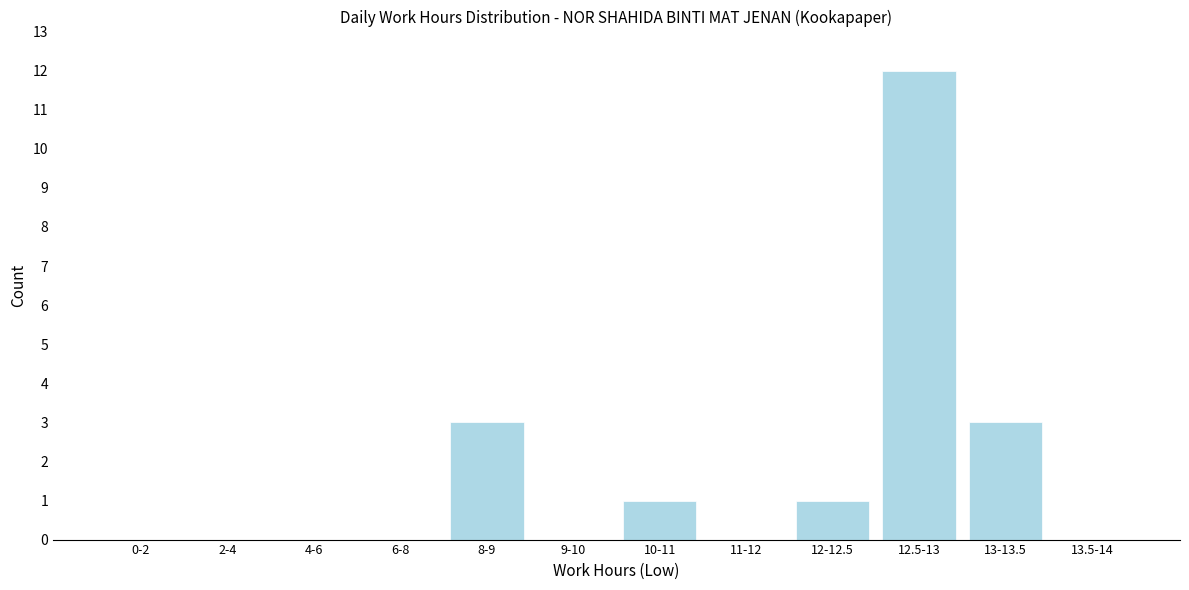

Reading left to right, what are all the values shown in this chart?

0-2=0	2-4=0	4-6=0	6-8=0	8-9=3	9-10=0	10-11=1	11-12=0	12-12.5=1	12.5-13=12	13-13.5=3	13.5-14=0